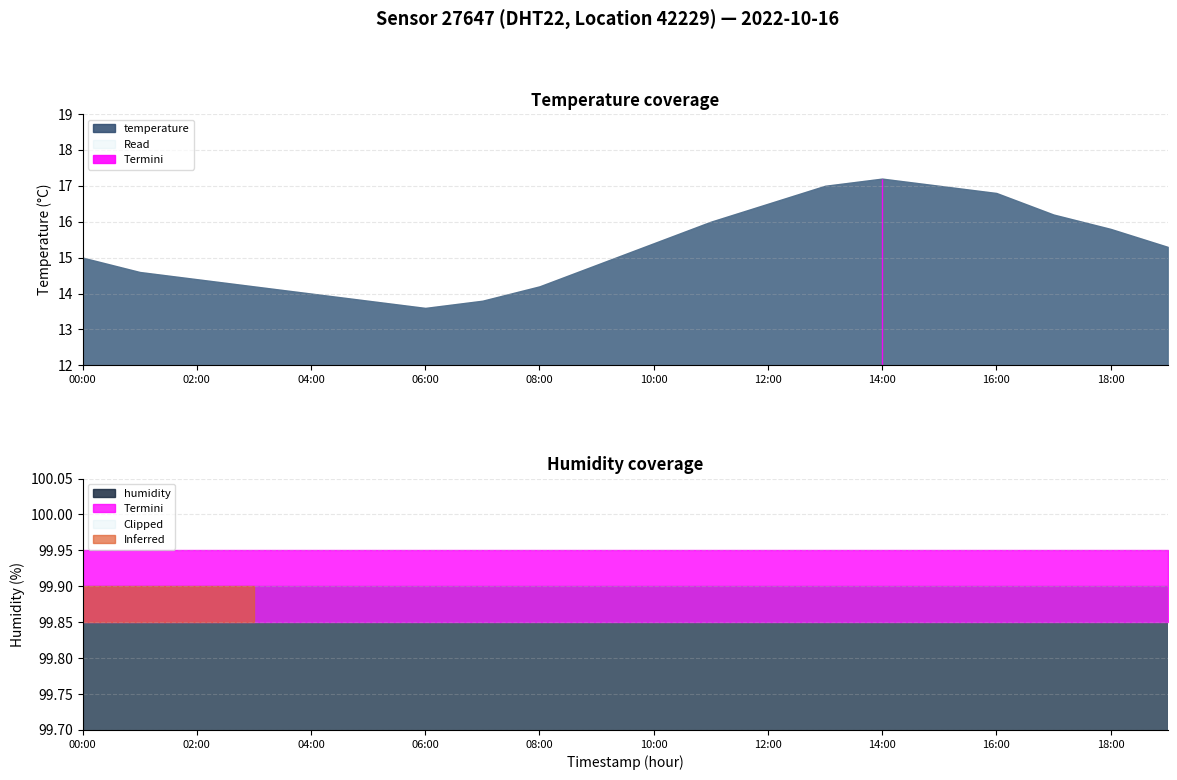

List the series in order of their peak value, lowest first.

temperature, humidity